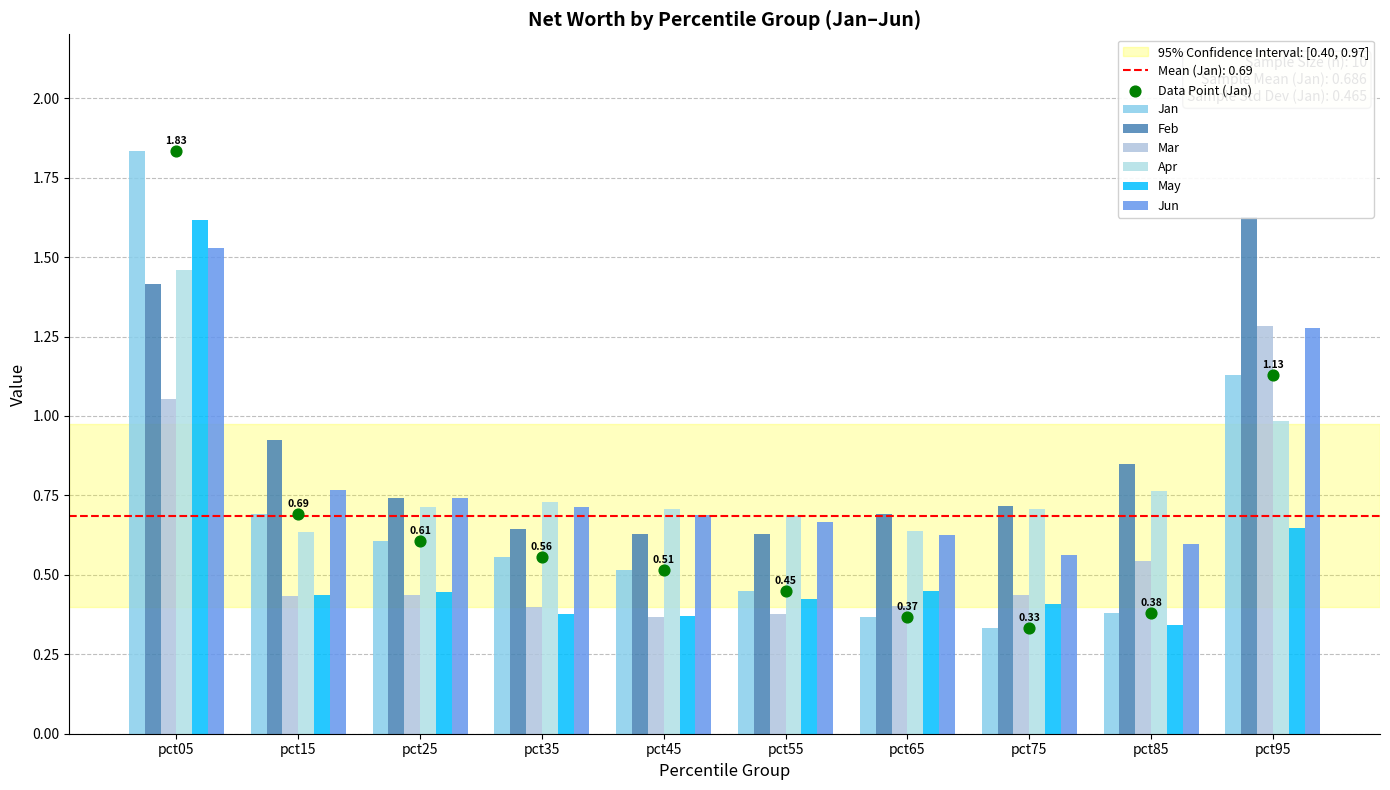

Which series has the largest total across all categories?

Feb